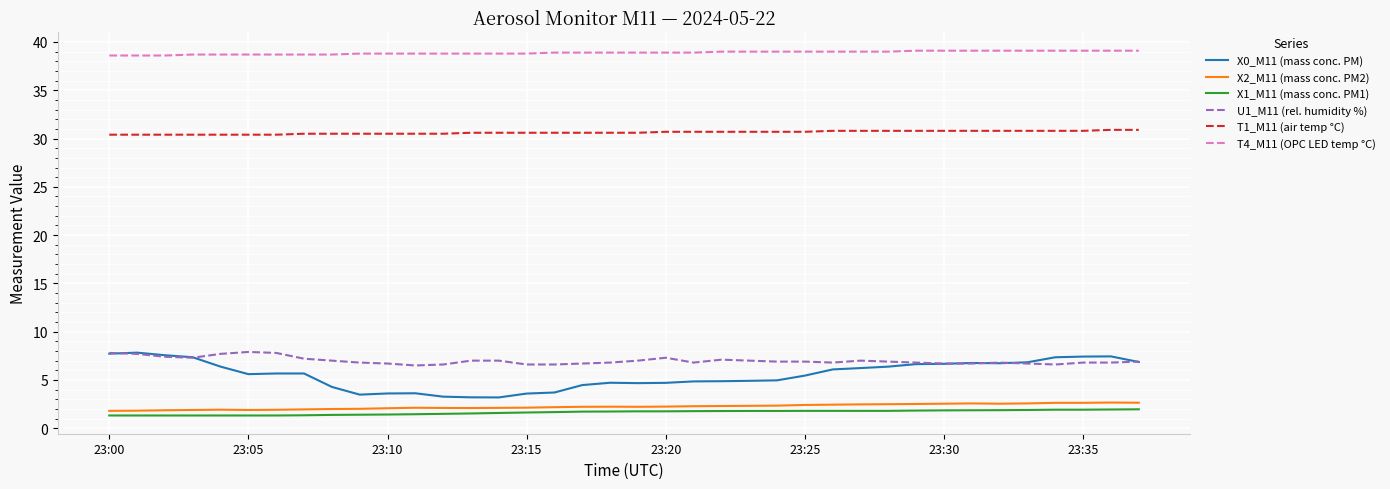

True or false: X2_M11 (mass conc. PM2) and X0_M11 (mass conc. PM) intersect in this chart.

False